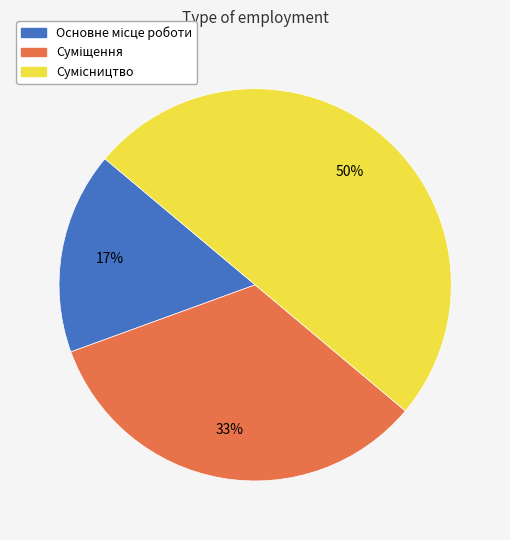

To the nearest percent, what is the difference between the largest and smallest slice percentages?

33%